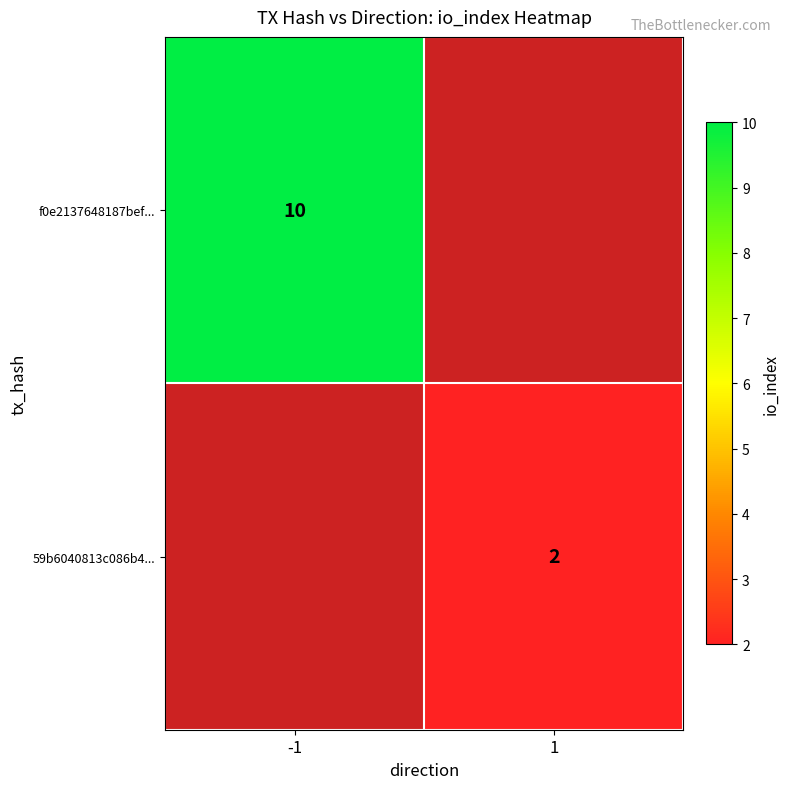

The 59b6040813c086b4... series shows 1 at 1. True or false?

False